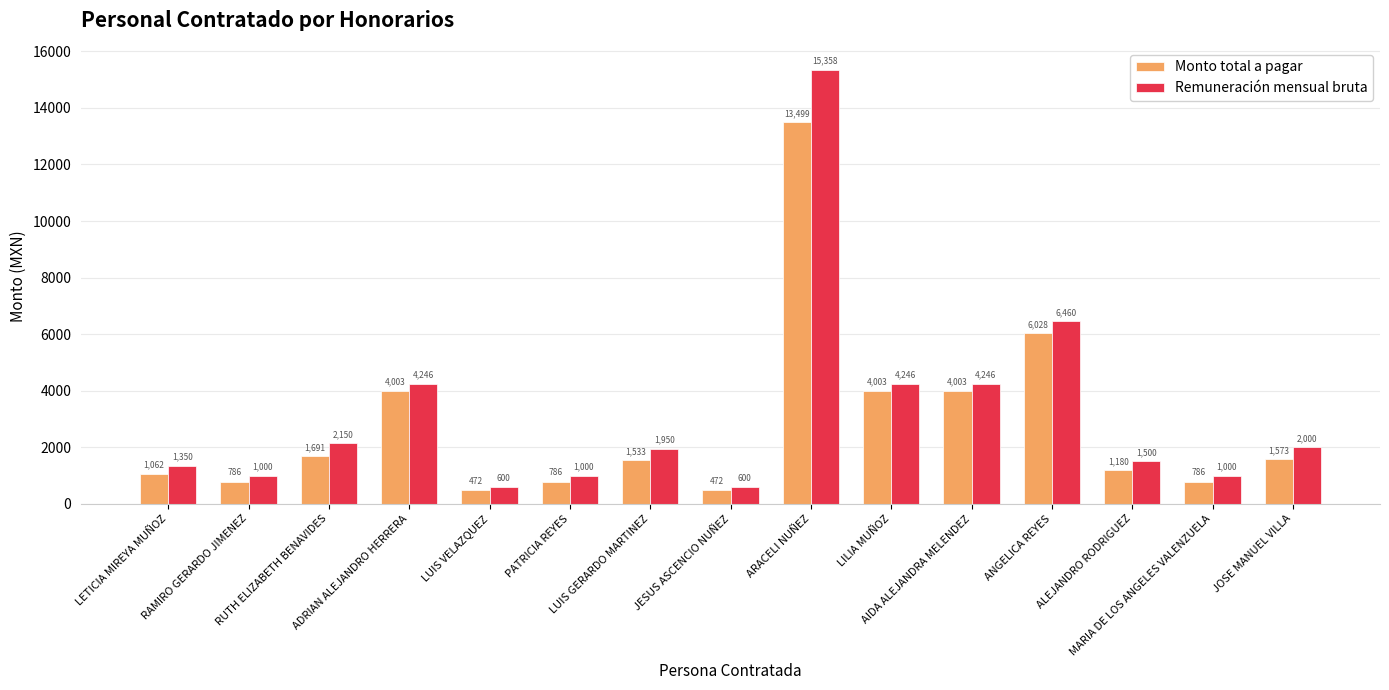

What position from the left is ADRIAN ALEJANDRO HERRERA?

4